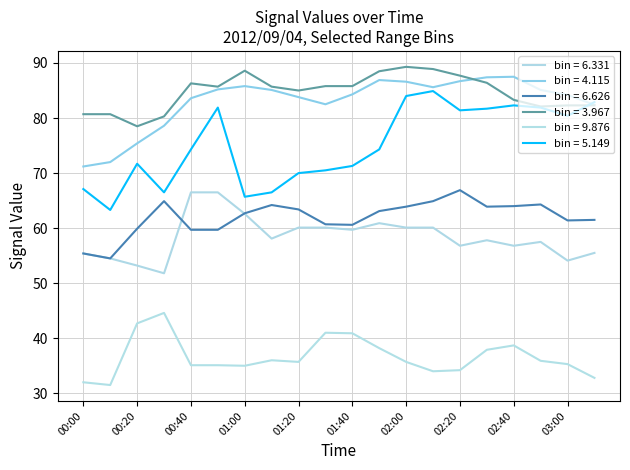

Which series has the largest total across all categories?

bin = 3.967